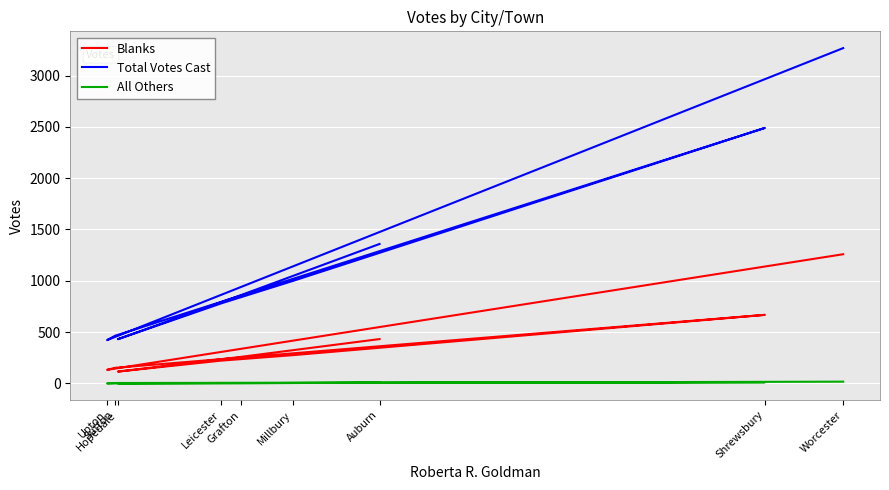

Rank the categories by All Others value from lowest to highest.

Upton, Hopedale, Grafton, Leicester, Millbury, Sutton, Auburn, Shrewsbury, Worcester